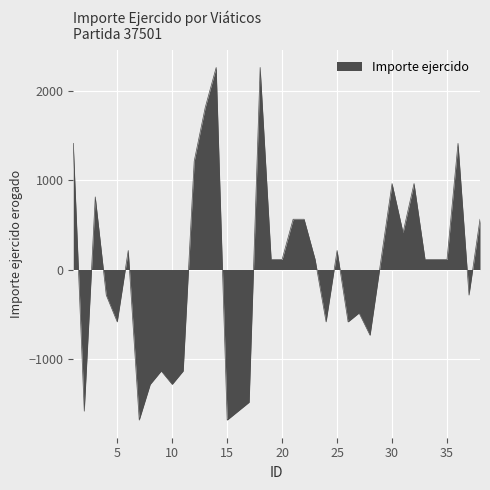

True or false: the data has more than 2 interior local peaks.

True